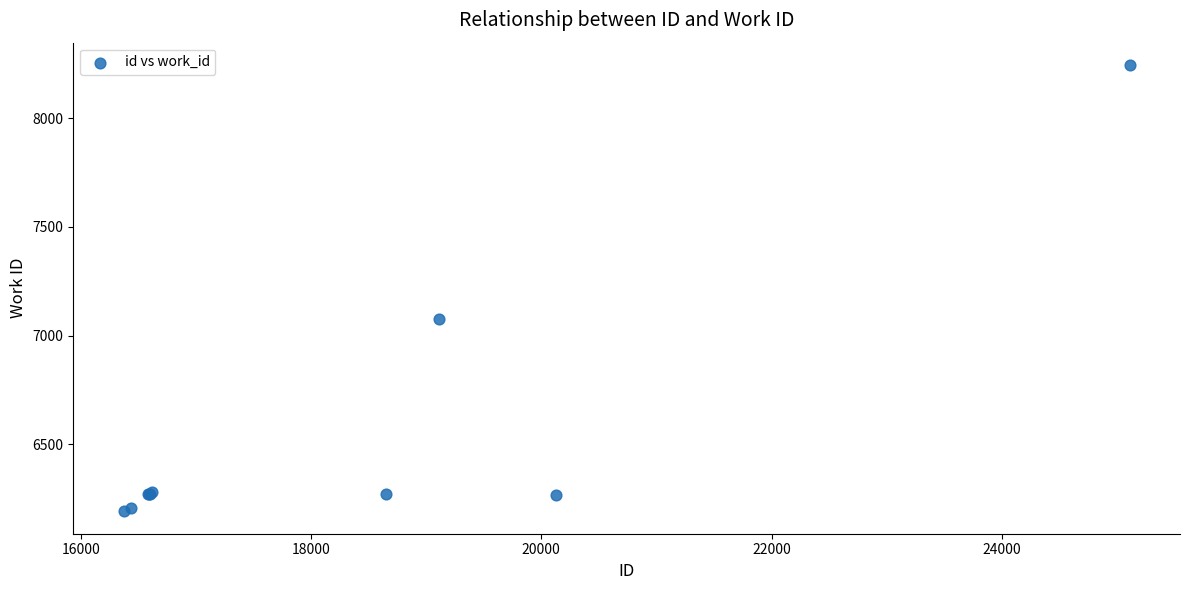

What Y value in the scatter plot is closest to 7218?

7076